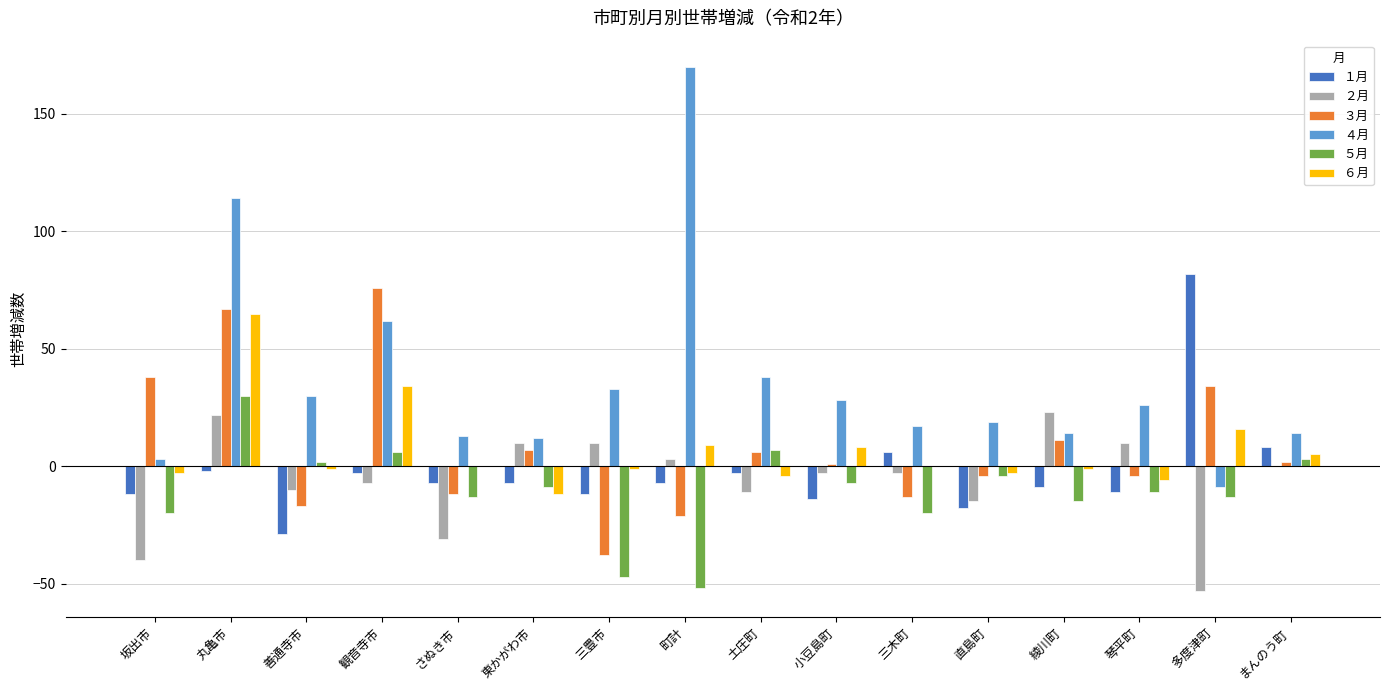

What value does the ５月 series have at さぬき市?

-13